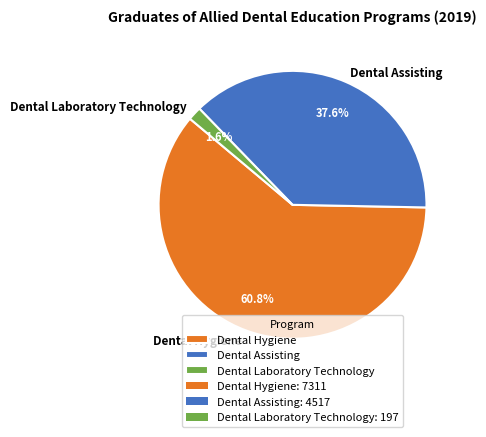

Does any single category account for the majority?

Yes